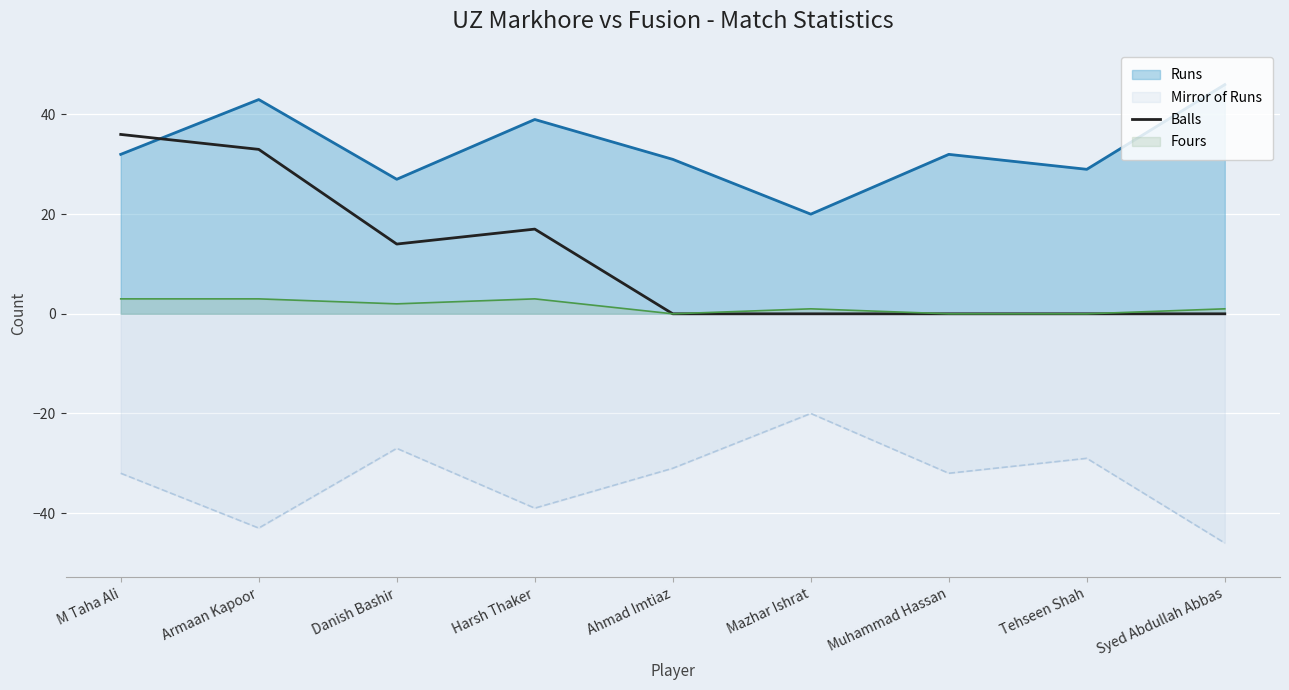

What is the label of the 1st point from the right?

Syed Abdullah Abbas